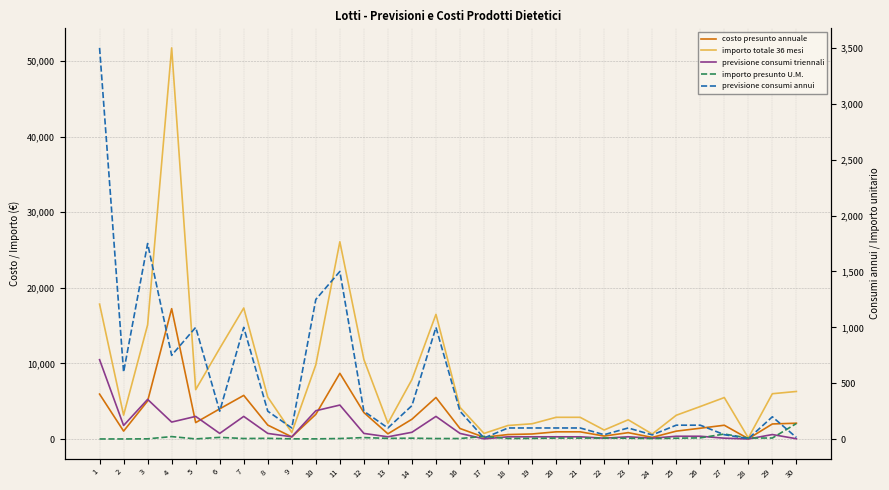

What is the difference between the maximum and minimum values in the importo presunto U.M. series?

138.3